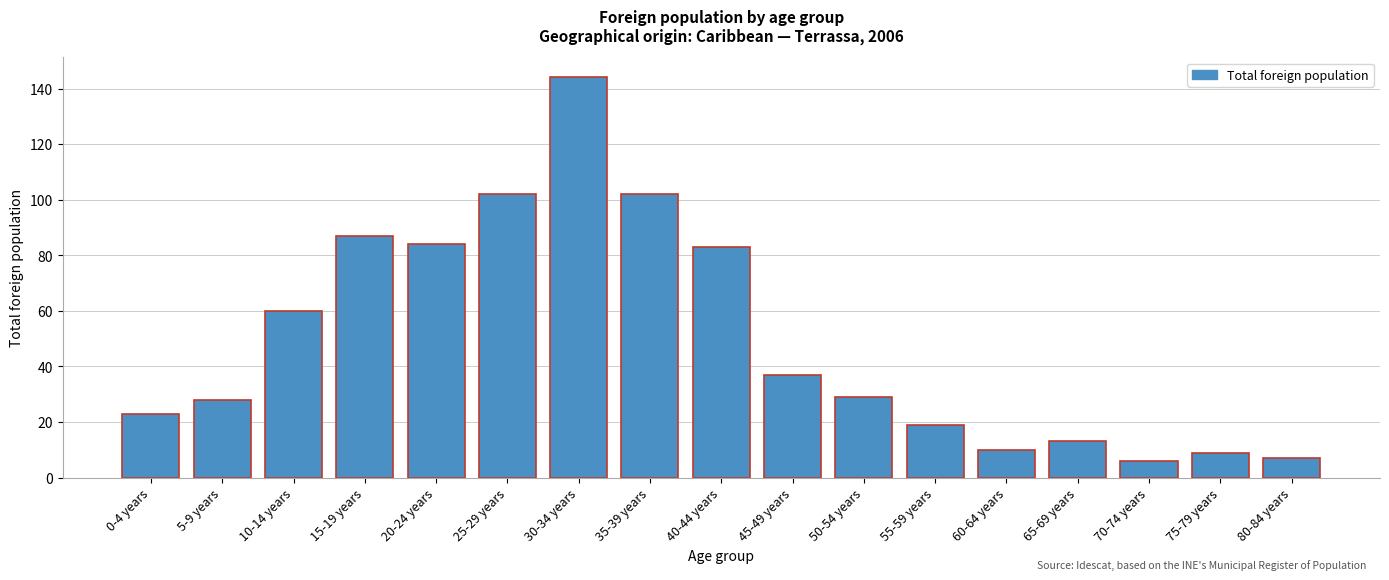

Reading left to right, transcribe all the data shown in this chart.

0-4 years=23	5-9 years=28	10-14 years=60	15-19 years=87	20-24 years=84	25-29 years=102	30-34 years=144	35-39 years=102	40-44 years=83	45-49 years=37	50-54 years=29	55-59 years=19	60-64 years=10	65-69 years=13	70-74 years=6	75-79 years=9	80-84 years=7